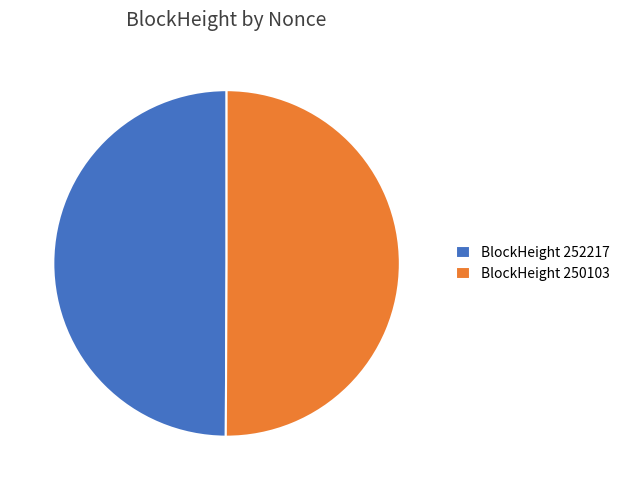

The BlockHeight 250103 slice represents 50% of the pie. True or false?

True